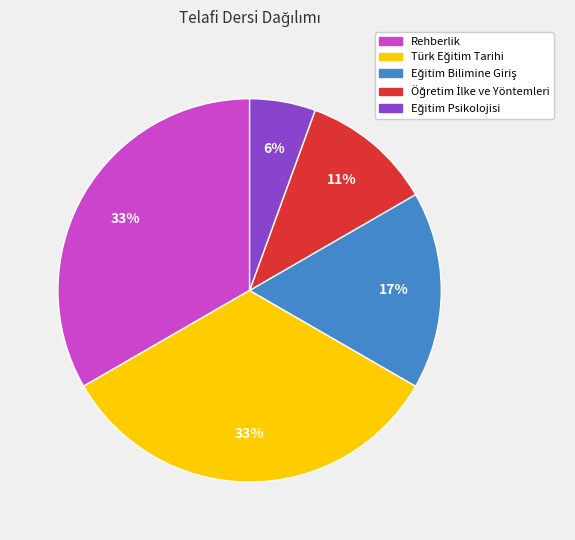

Does any single category account for the majority?

No